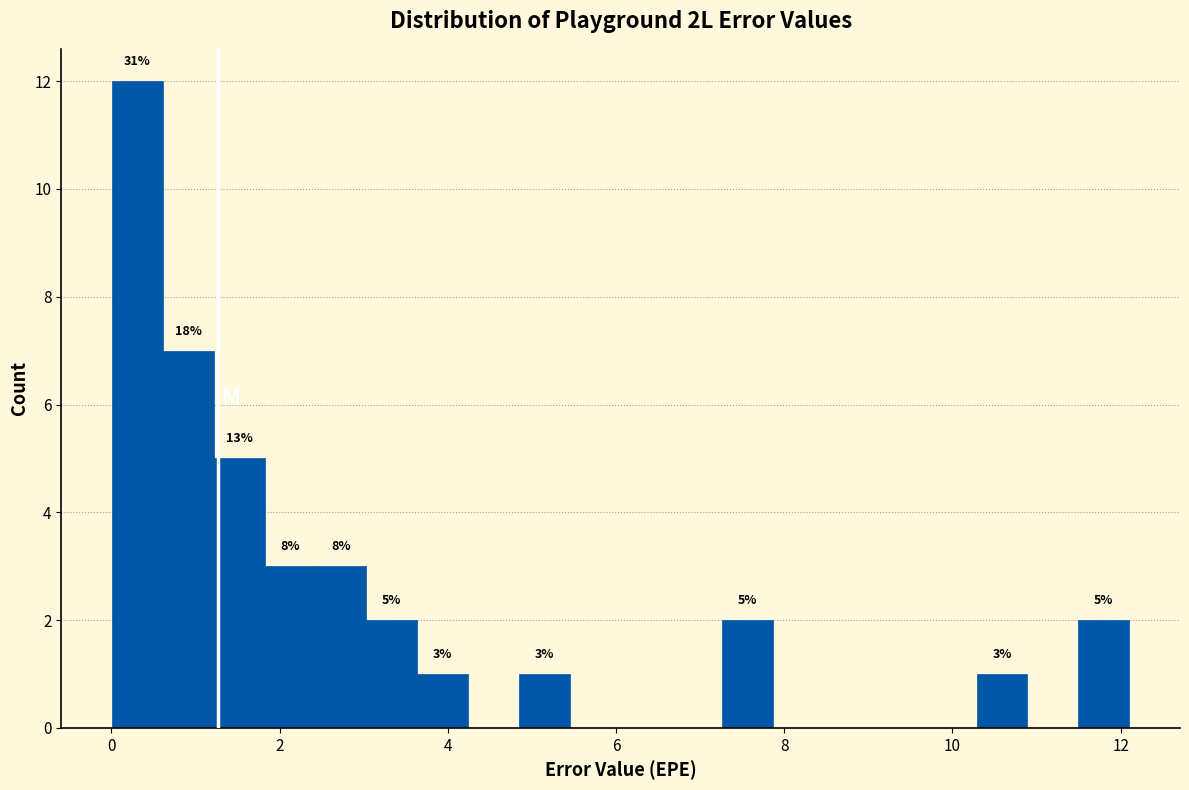

Read against the x-axis, roughly where is the centre of the tallest bar?

0.4